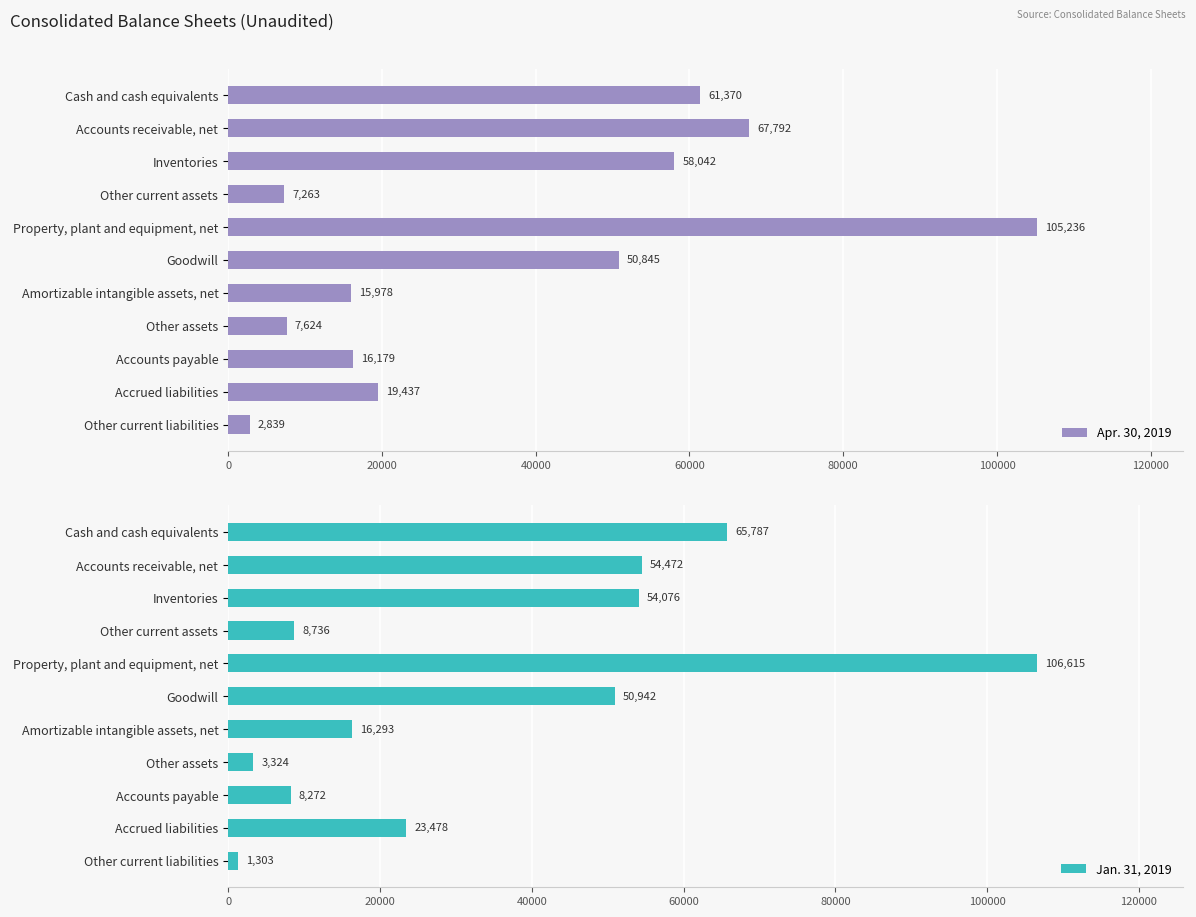

Which series has the largest range (max minus min)?

Jan. 31, 2019